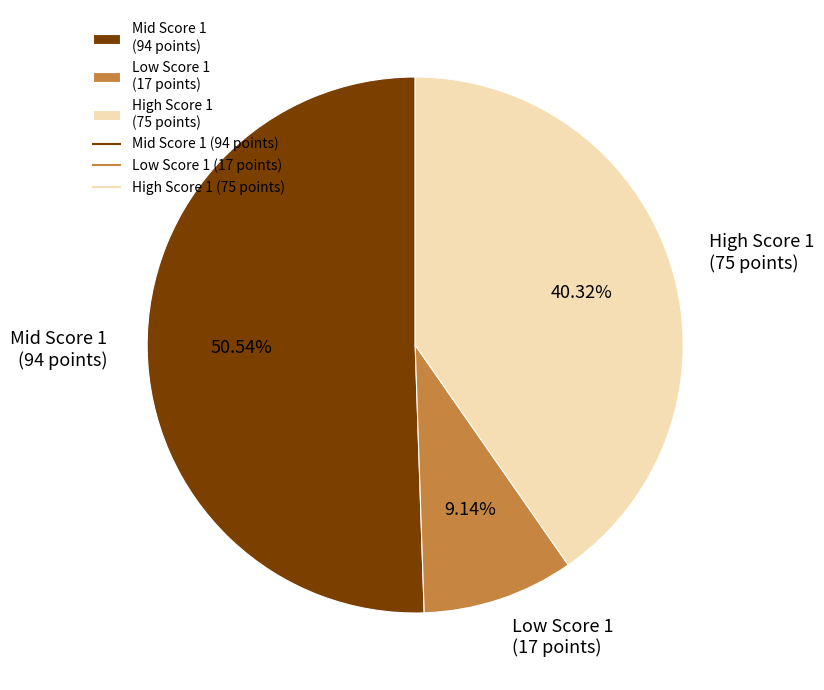

Approximately how many times larger is the value at Mid Score 1 (94 points) compared to High Score 1 (75 points)?

1.3